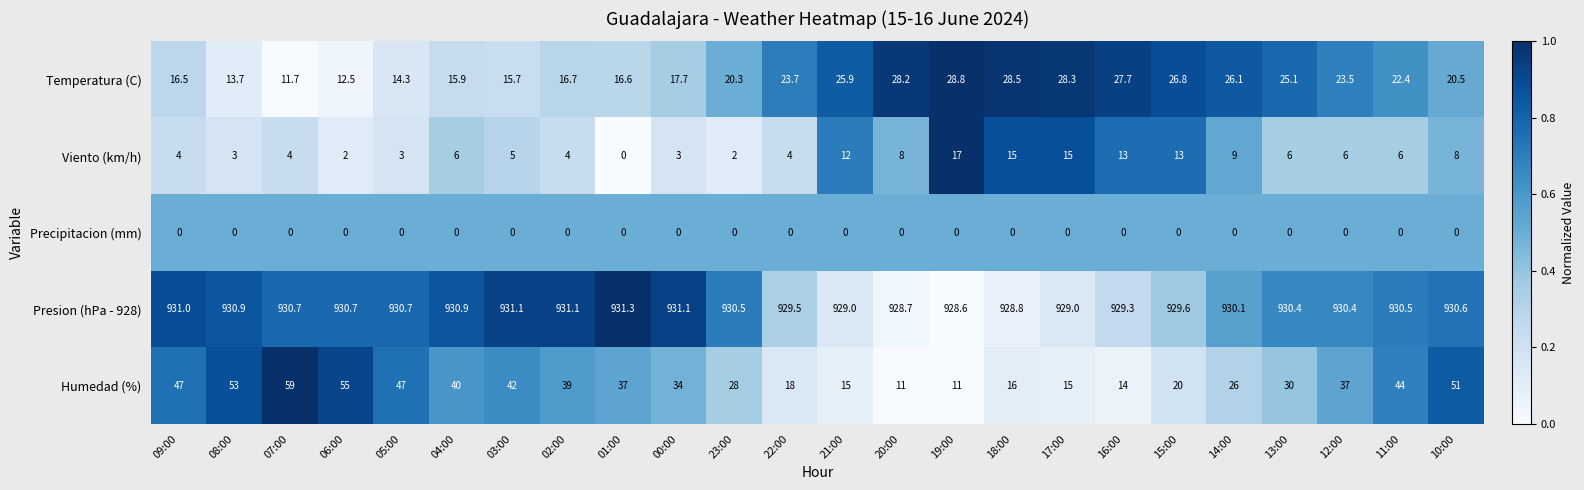

How many distinct data groups are displayed?

5